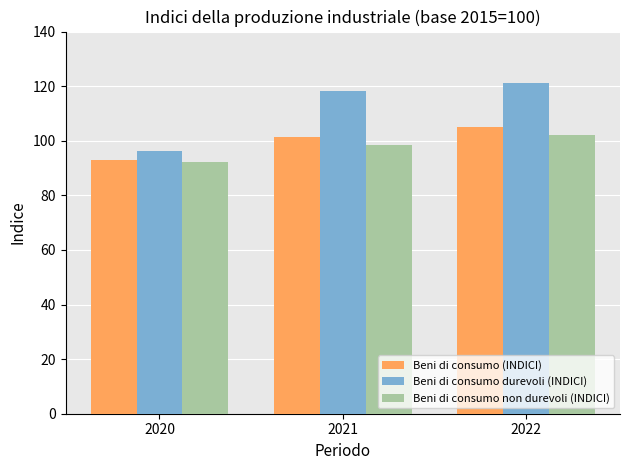

Which series has the widest spread of values?

Beni di consumo durevoli (INDICI)